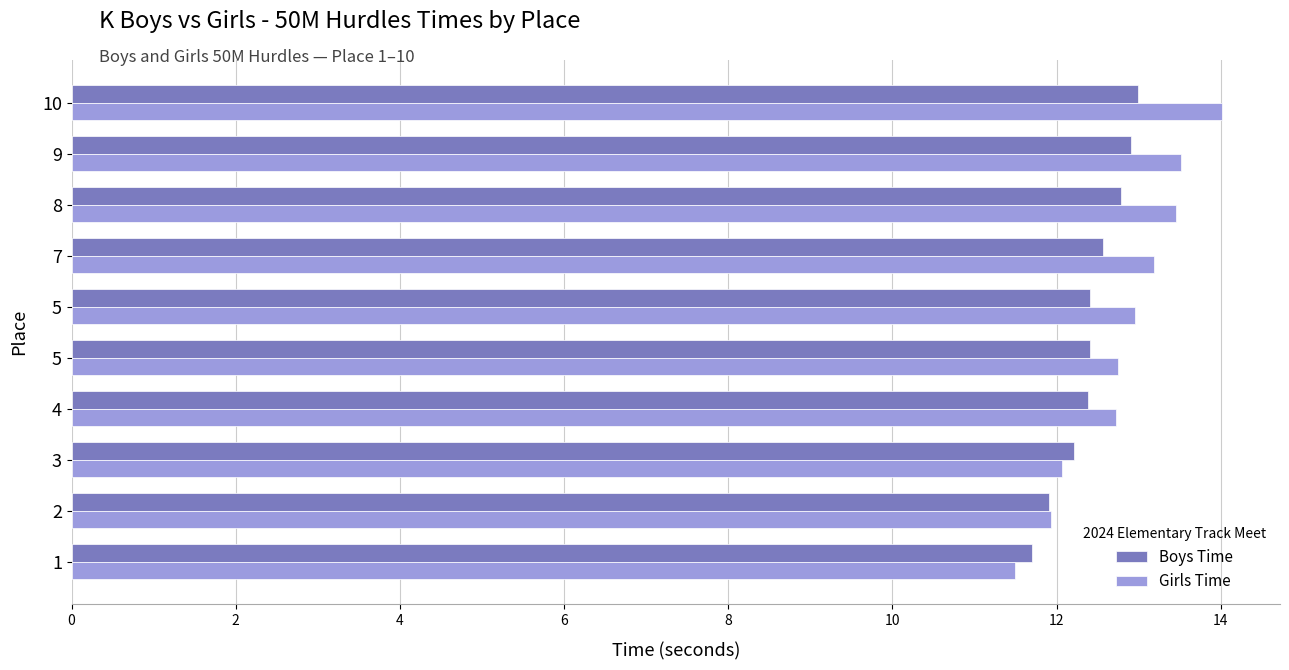

What are all the series names shown in the legend?

Boys Time, Girls Time